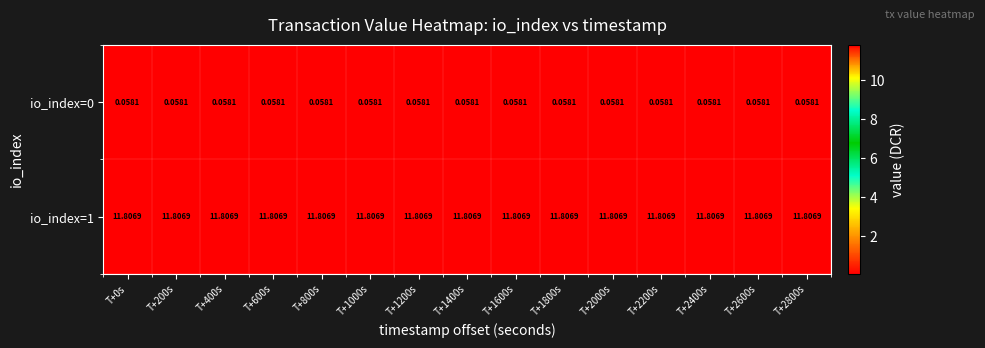

List the series in order of their overall mean, lowest first.

io_index=0, io_index=1